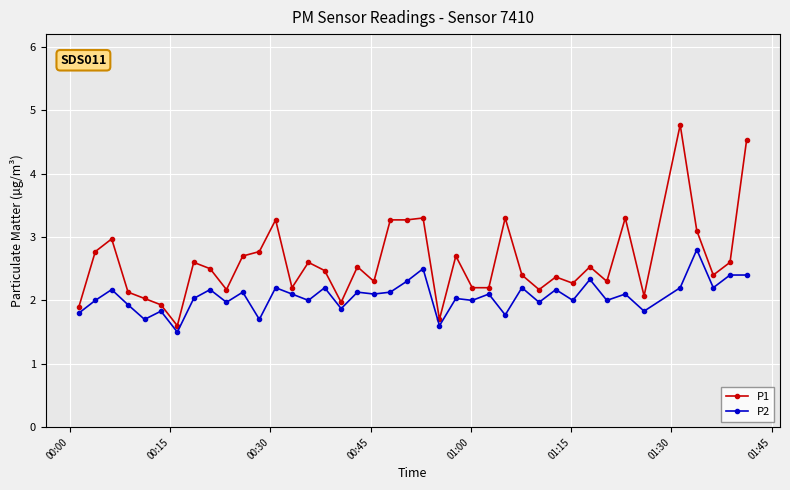

Which series has the widest spread of values?

P1